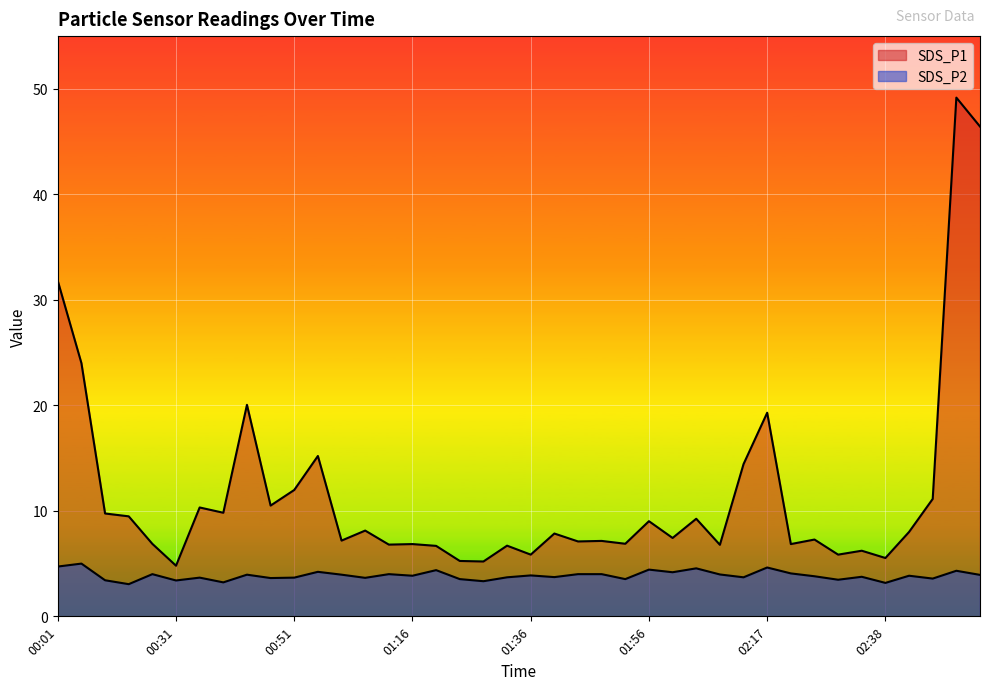

How many data points in SDS_P1 are above 7?

25